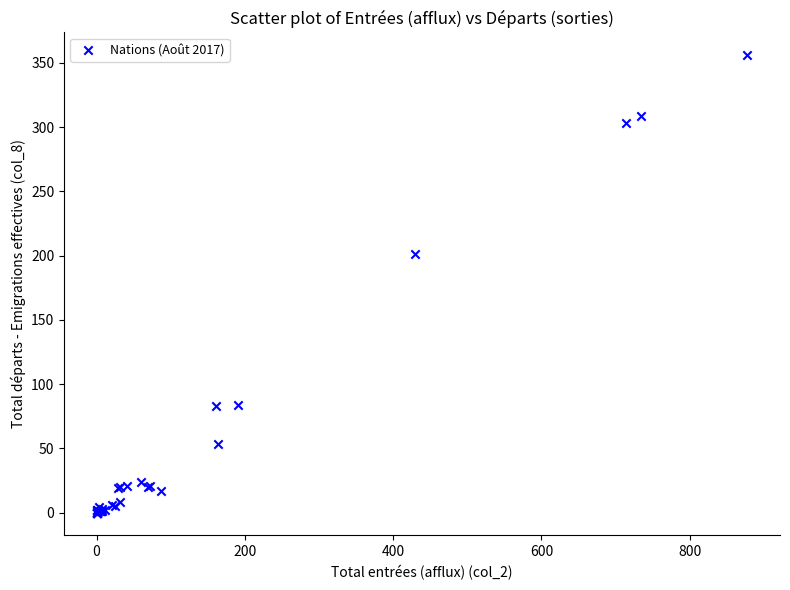

What Y value in the scatter plot is closest to 178?

201